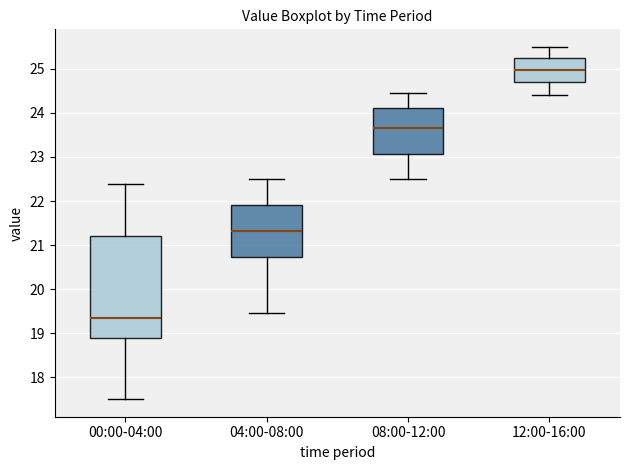

Reading left to right, read every box against the y-axis: the position of its median line, the range the box covers, and the ends of its whiskers. The values are not printed on the chart, so give them approximately, as read against the axis.

00:00-04:00: median 19.3, box 18.9 to 21.2, whiskers 17.5 to 22.4
04:00-08:00: median 21.3, box 20.7 to 21.9, whiskers 19.5 to 22.5
08:00-12:00: median 23.7, box 23.1 to 24.1, whiskers 22.5 to 24.5
12:00-16:00: median 25.0, box 24.7 to 25.3, whiskers 24.4 to 25.5